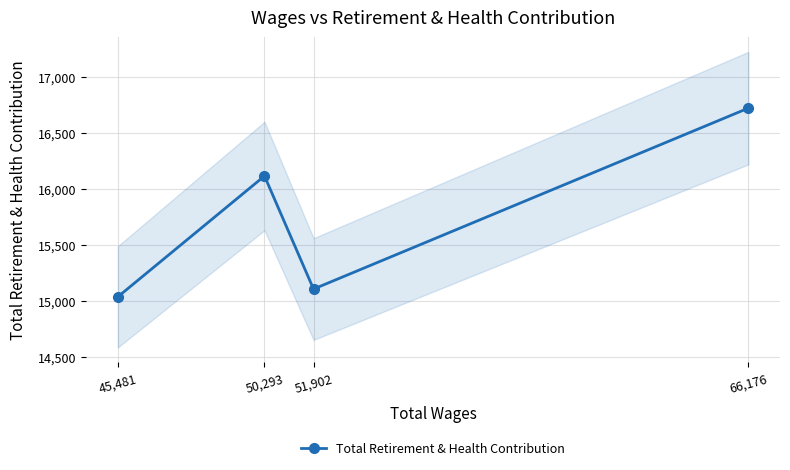

Reading left to right, extract all data points from this chart.

66,176=16720	51,902=15107	50,293=16115	45,481=15038